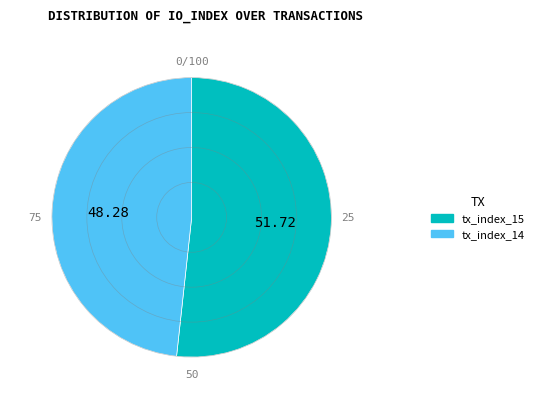

Rank the categories by value from lowest to highest.

tx_index_14, tx_index_15